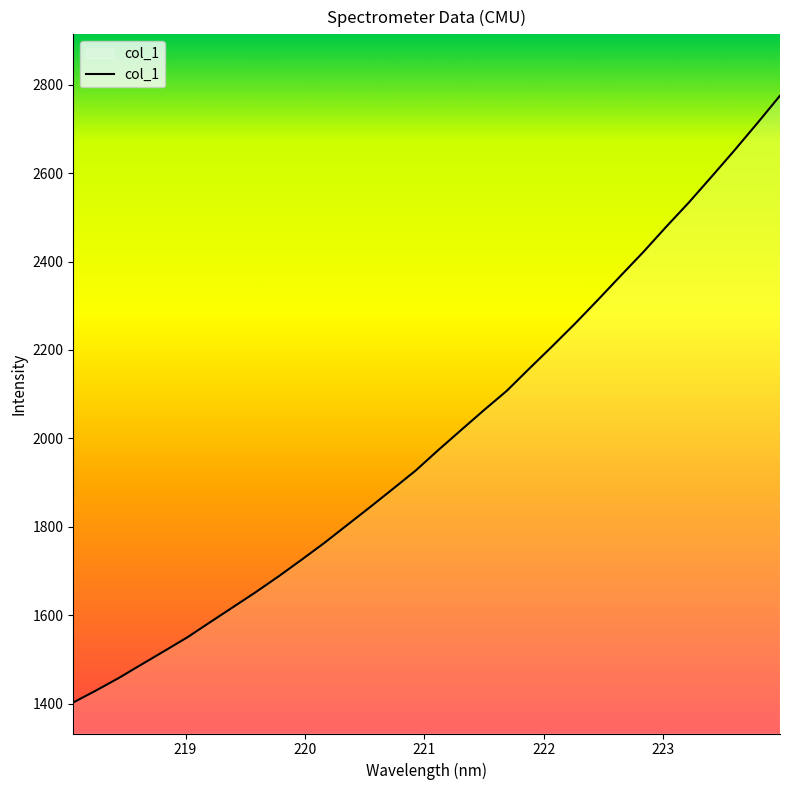

What is the difference between the maximum and minimum values?

1372.3